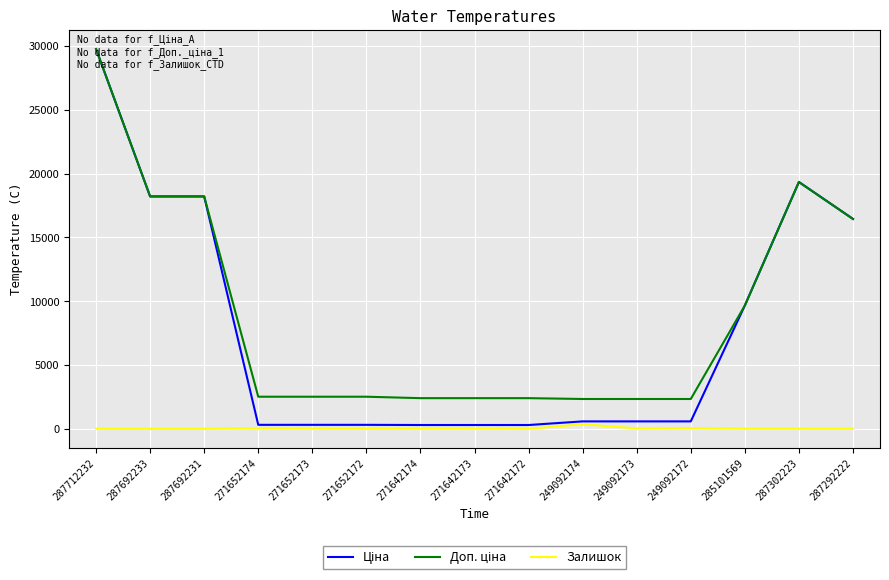

At which category is the sum across all series the highest?

287712232